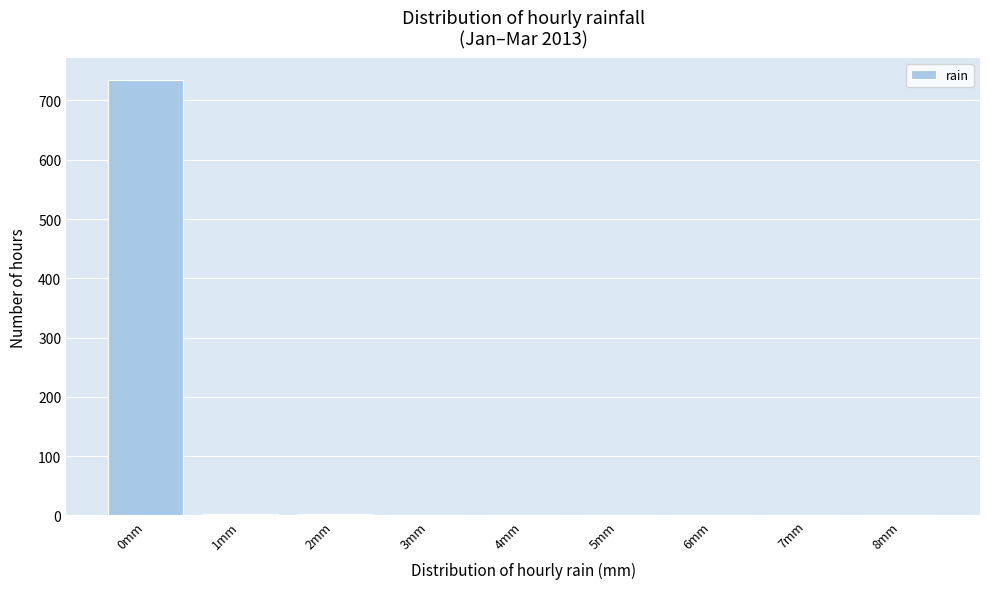

What is the sum of all values?

744